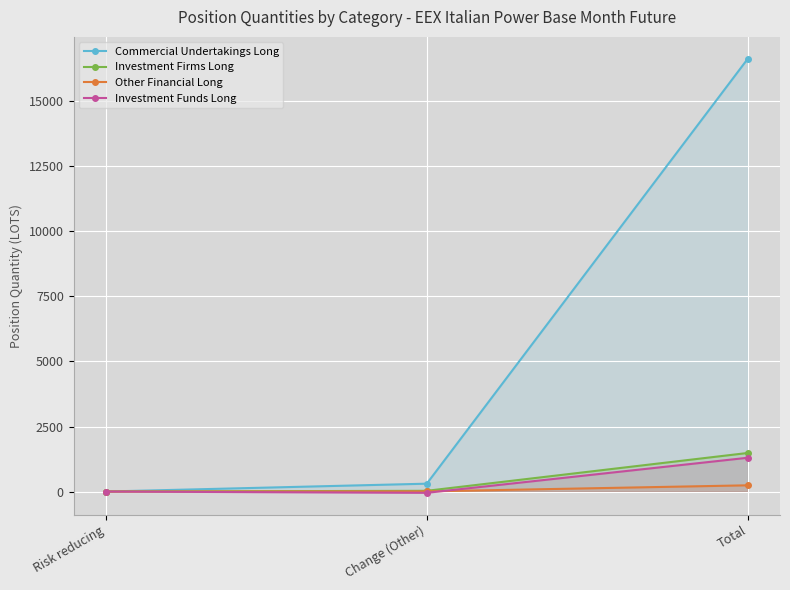

What is the label of the 1st point from the left?

Risk reducing